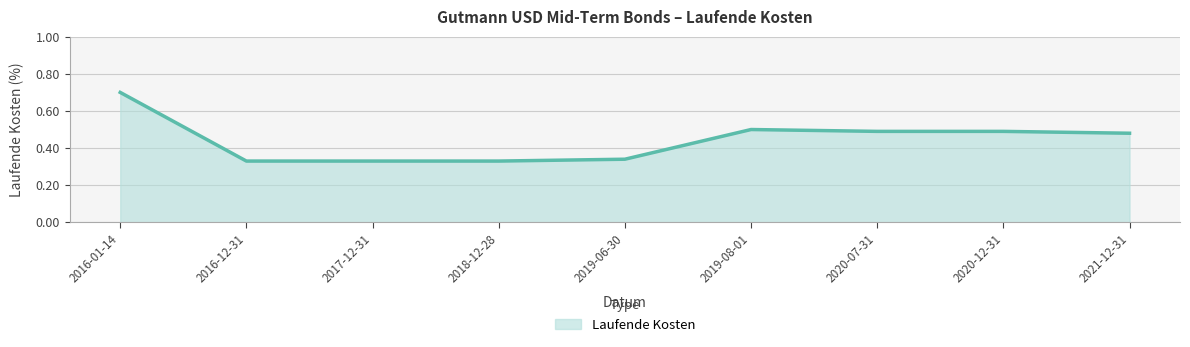

What is the greatest value displayed?

0.7